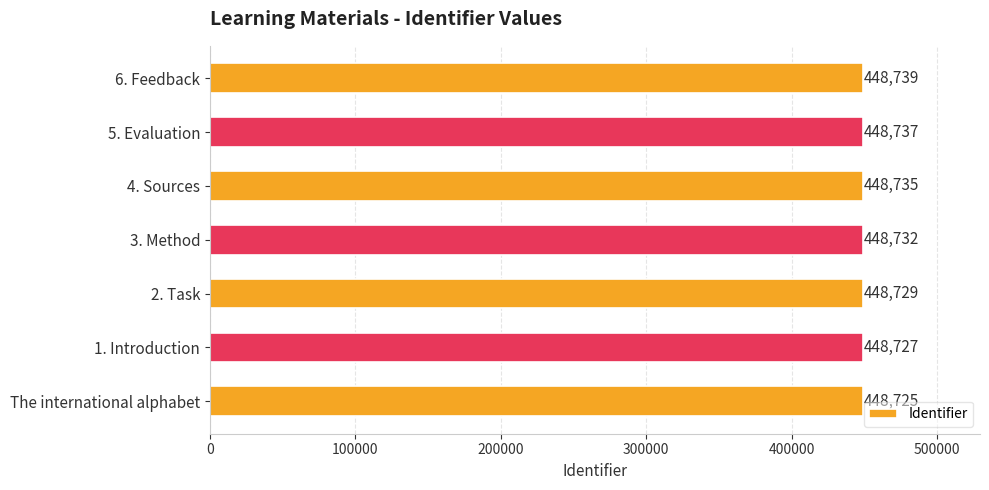

What is the change in value from The international alphabet to 2. Task?

+4